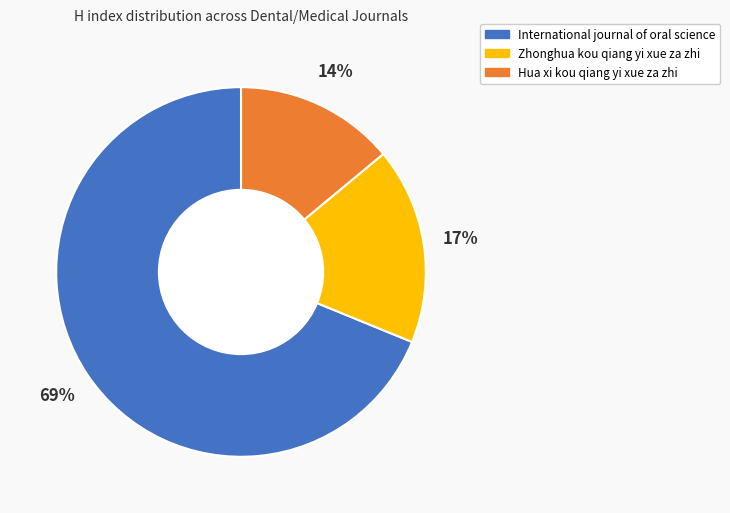

Which has a higher value, Hua xi kou qiang yi xue za zhi or Zhonghua kou qiang yi xue za zhi?

Zhonghua kou qiang yi xue za zhi